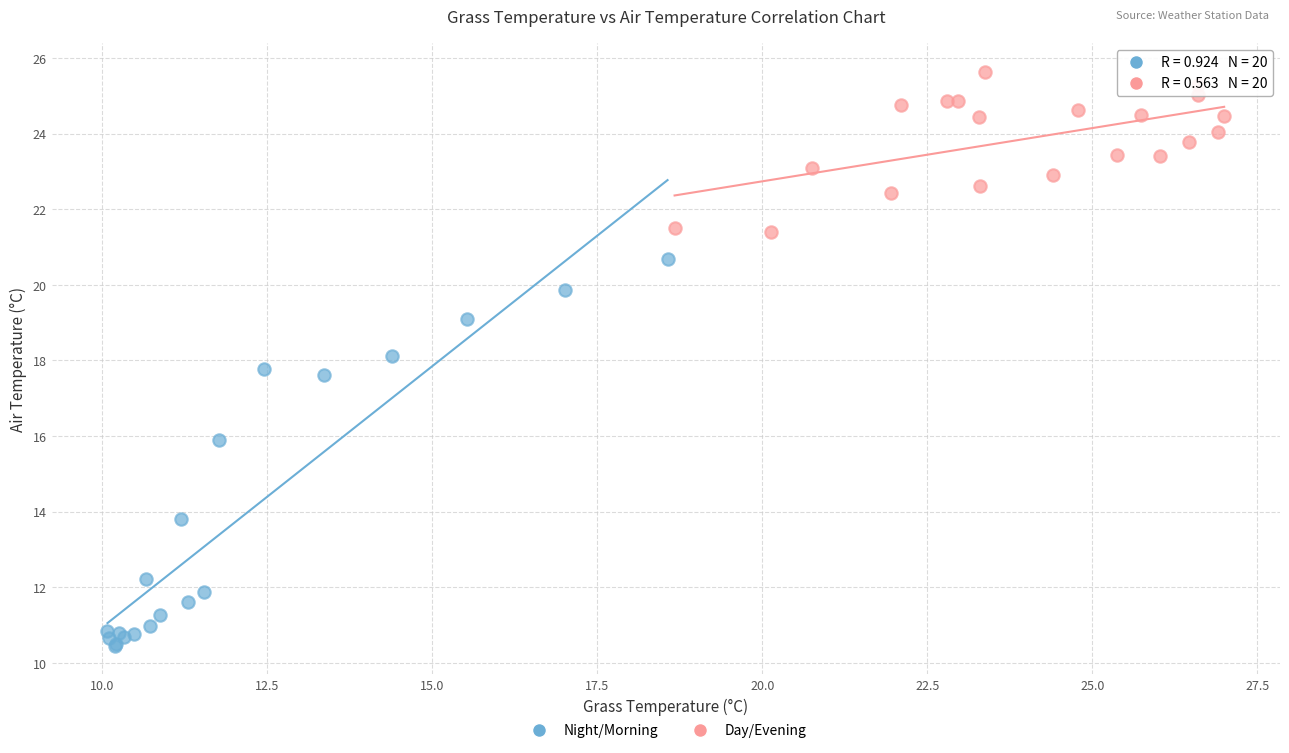

Which series has the widest spread of Y values?

Night/Morning